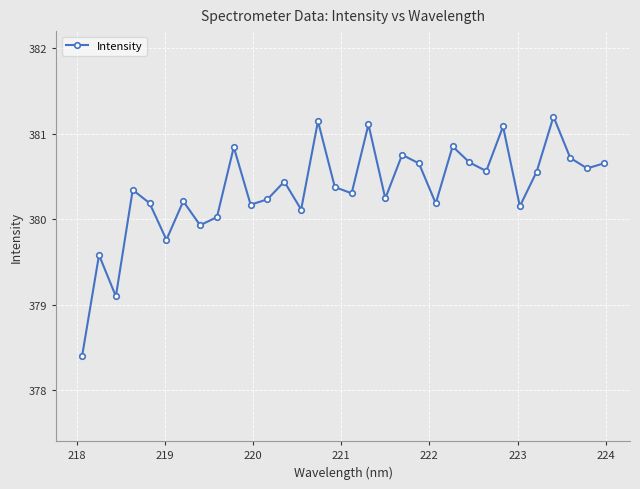

What is the difference between the maximum and second lowest values?

2.1